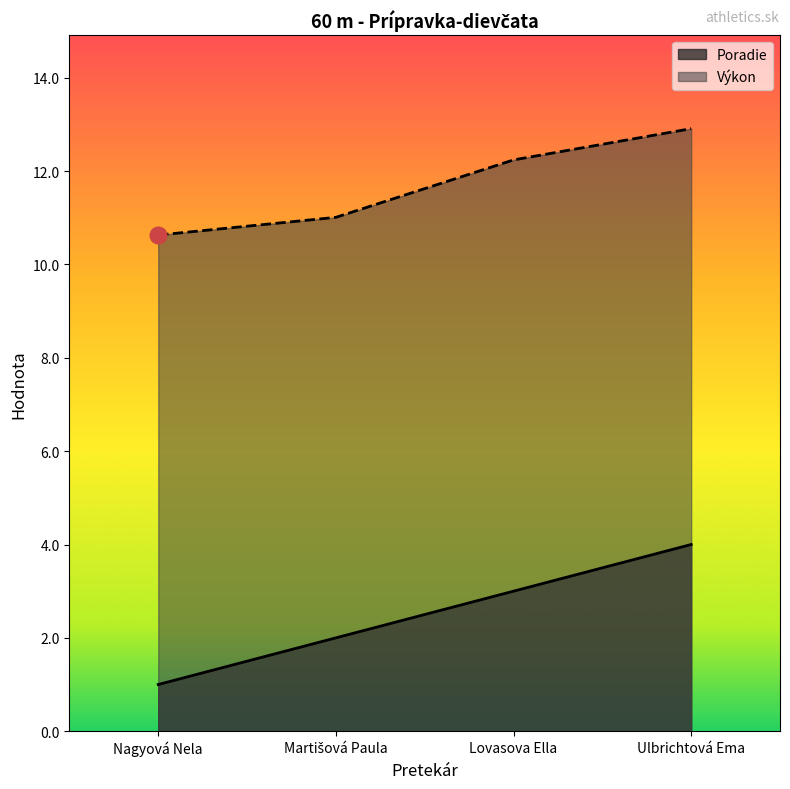

What is the label of the 2nd point from the left?

Martišová Paula